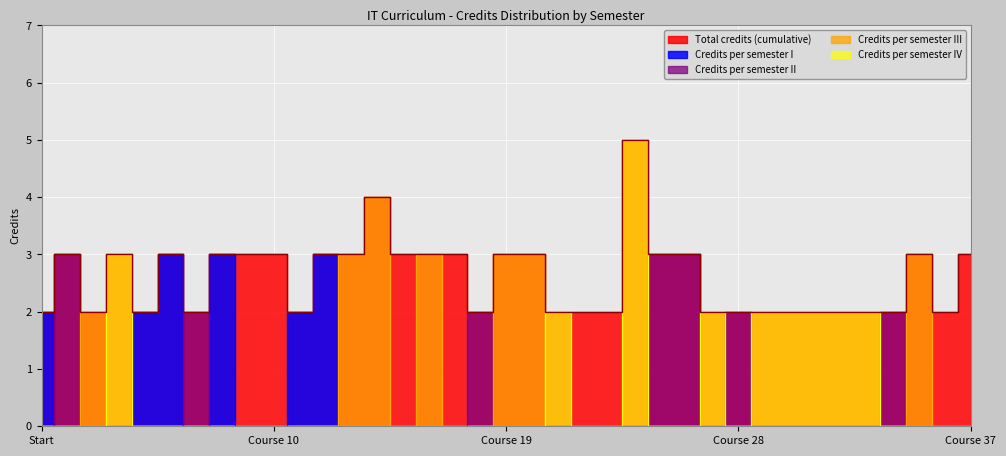

At how many categories does at least one series exceed 3?

2